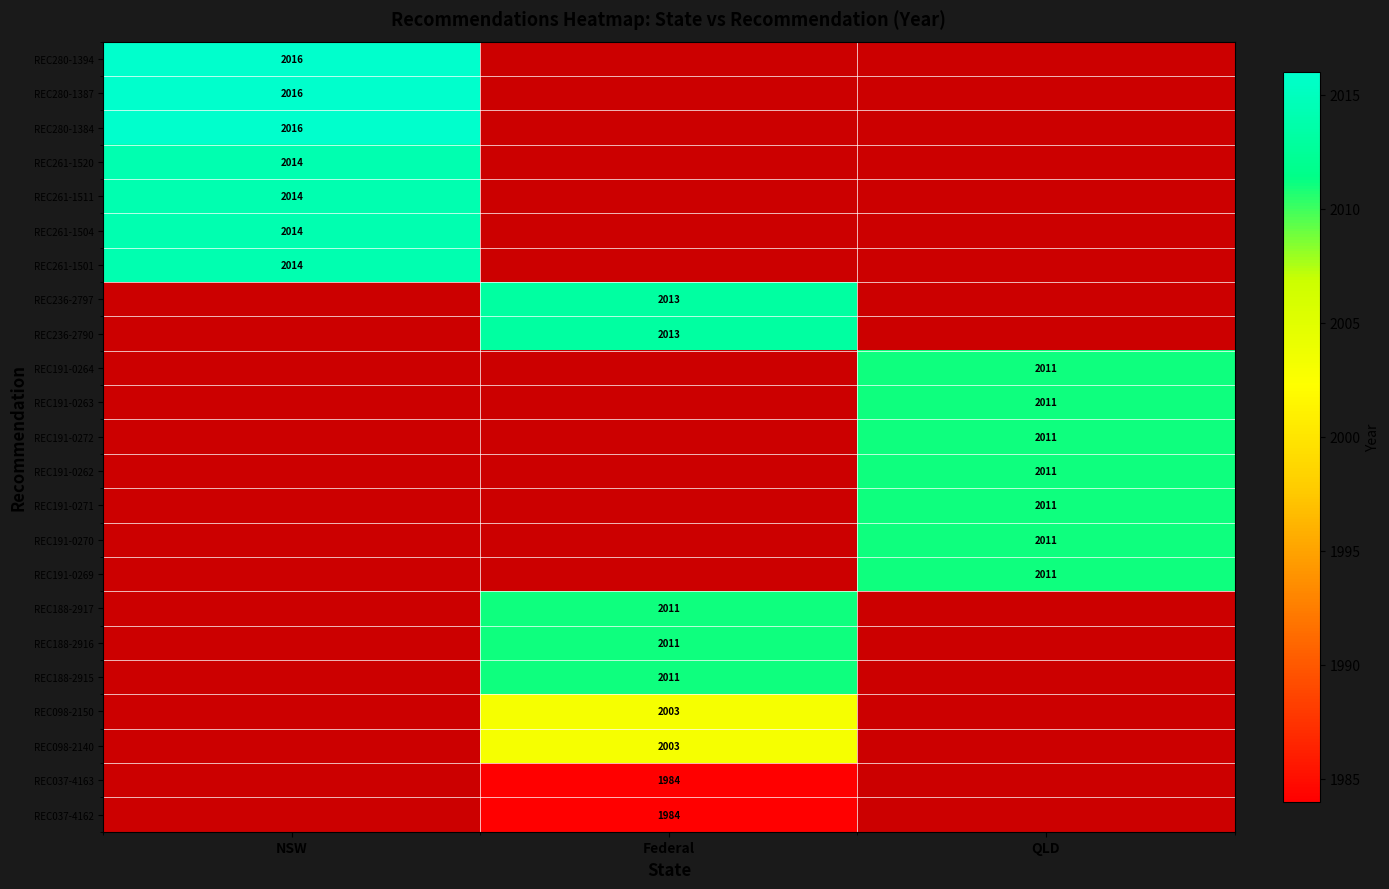

Is it true that REC191-0272 equals 2011 at QLD?

True